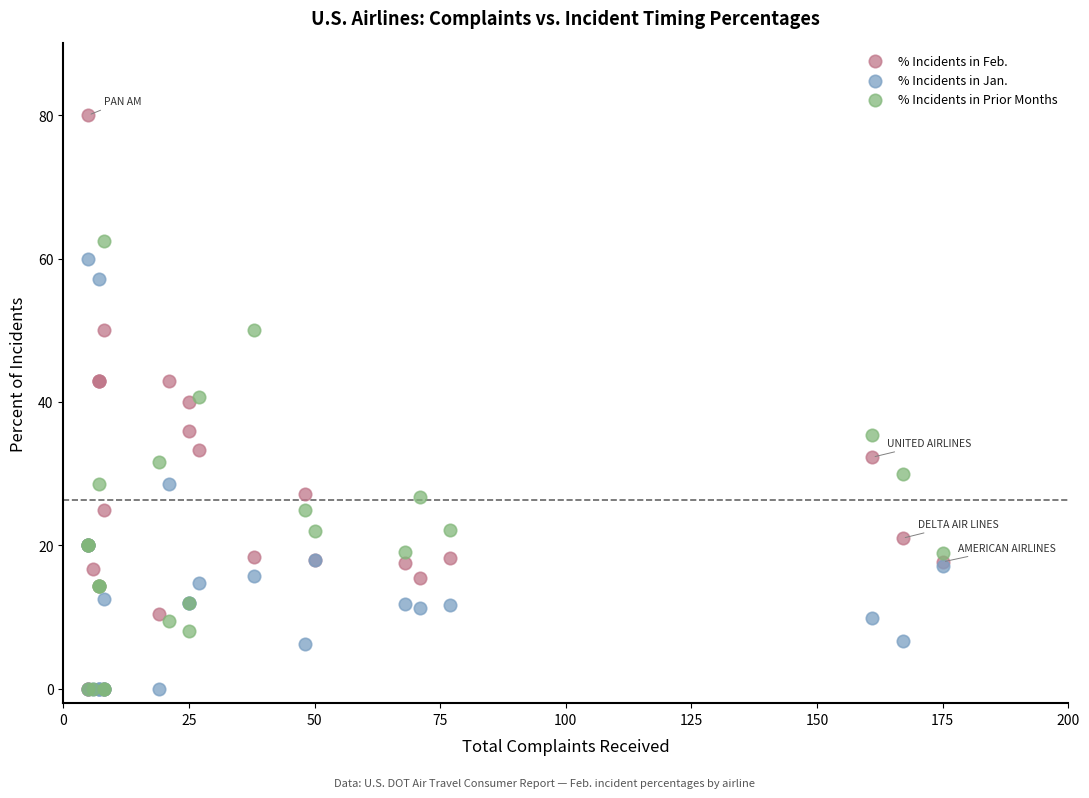

Which series contains the highest Y value?

% Incidents in Feb.